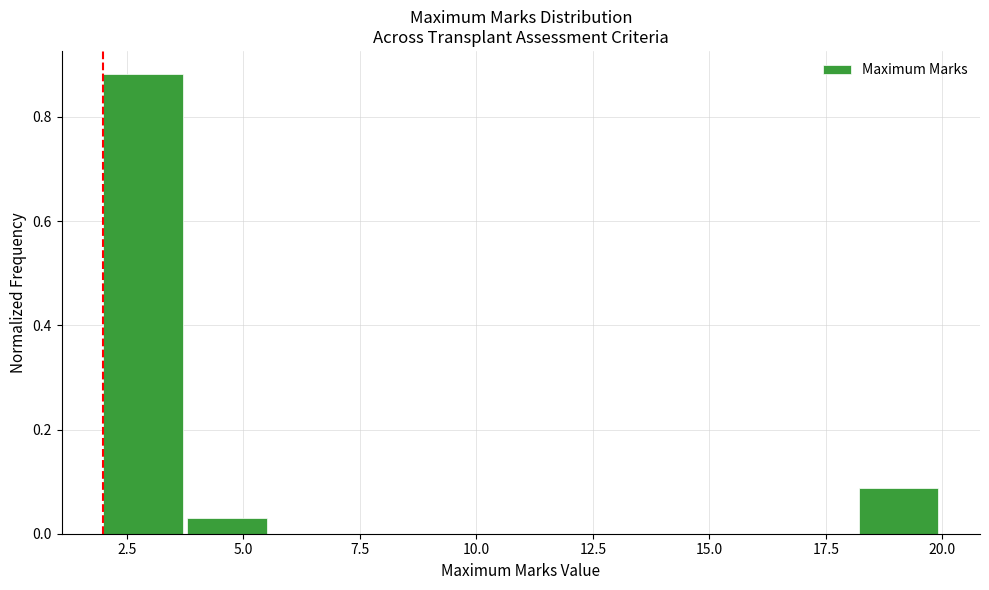

Around what value on the x-axis is the tallest bar? Give the approximate position of its centre, as read against the axis.

3.0